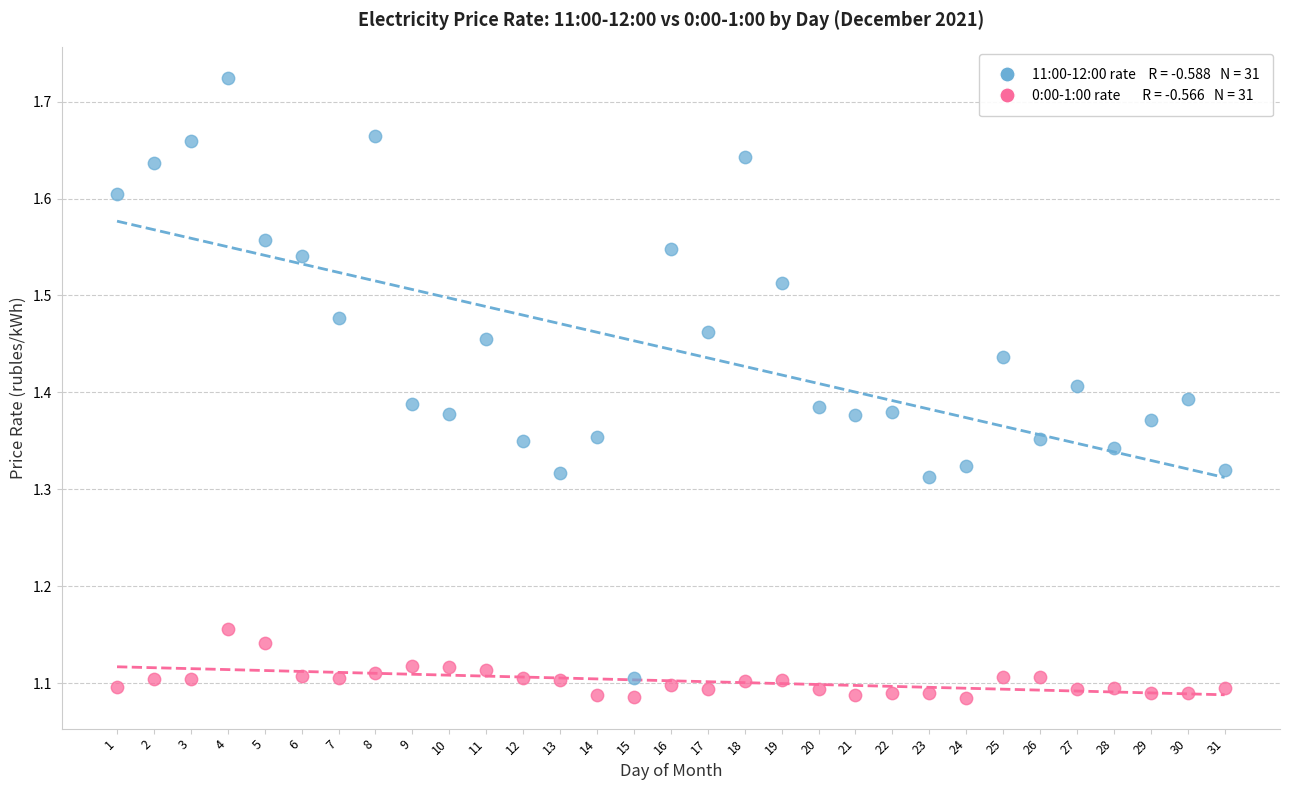

Across all data points, what is the range of Y values (max minus min)?

0.6